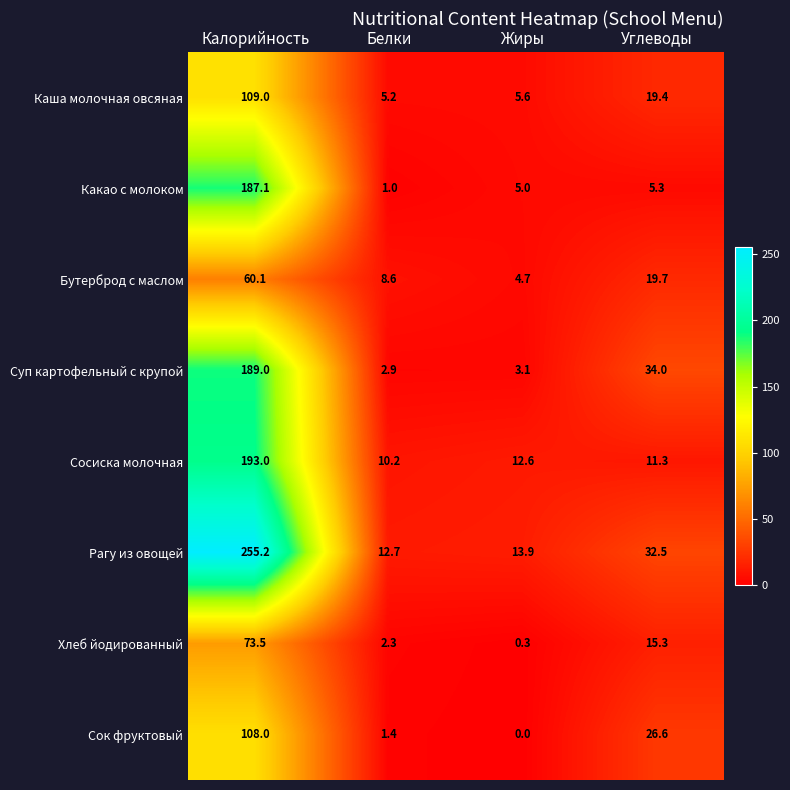

How many categories are shown in the chart?

4